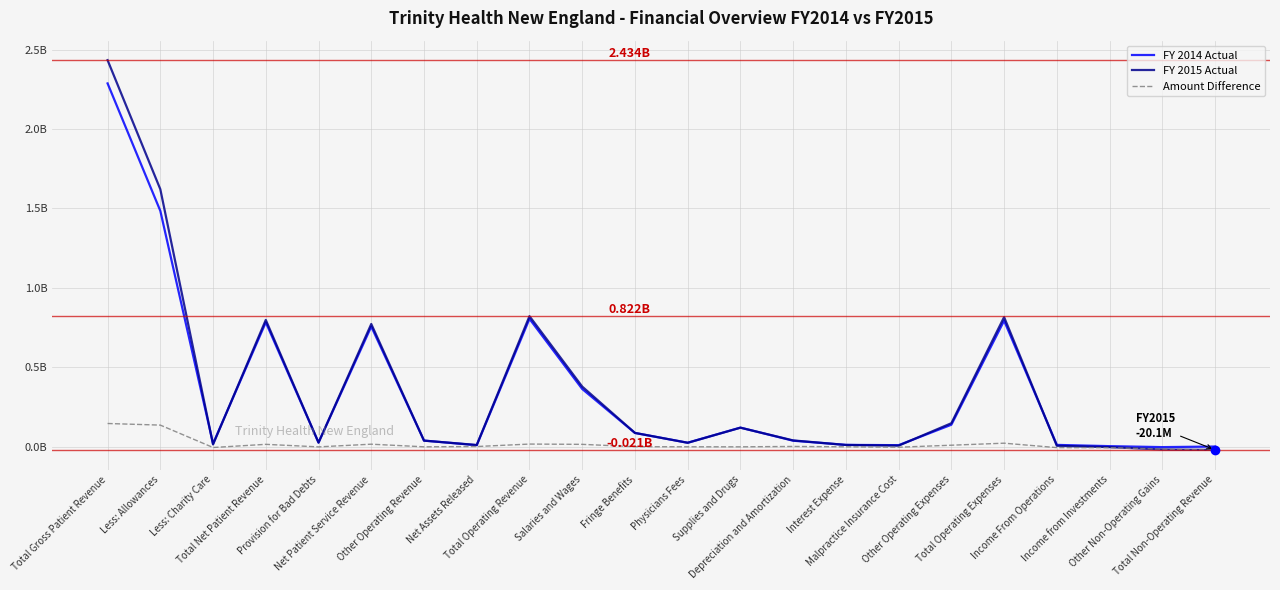

Rank the series at Other Non-Operating Gains from lowest to highest value.

FY 2015 Actual, Amount Difference, FY 2014 Actual